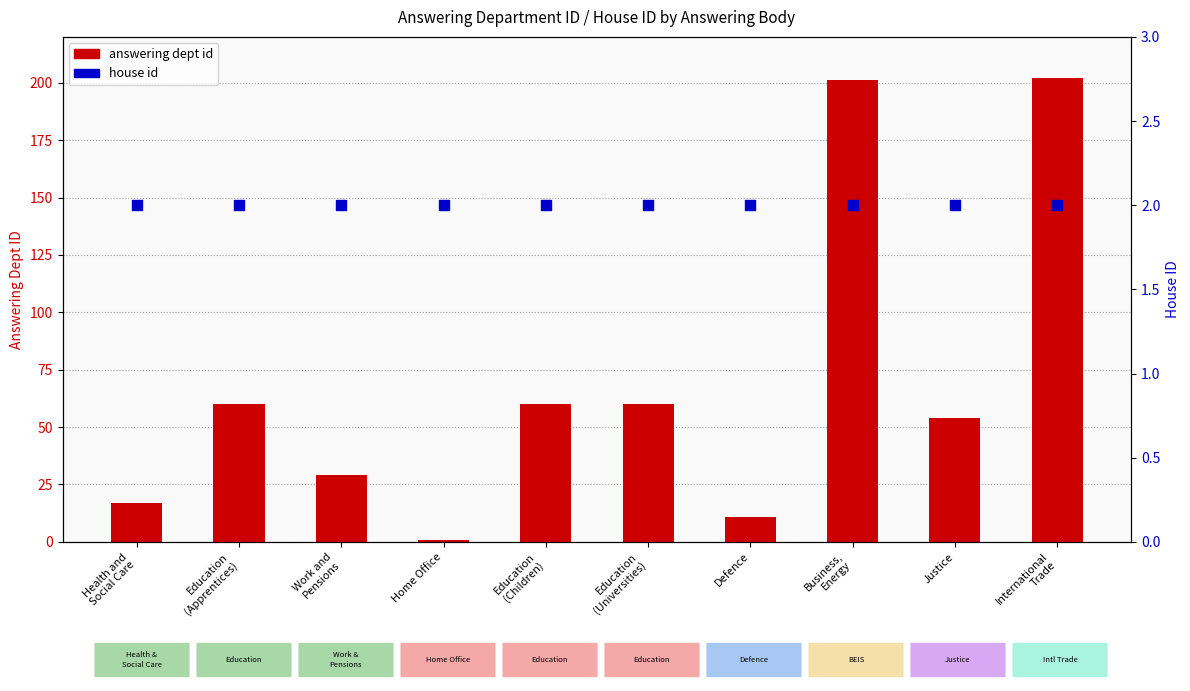

Which series has the largest Y range (max minus min)?

answering dept id